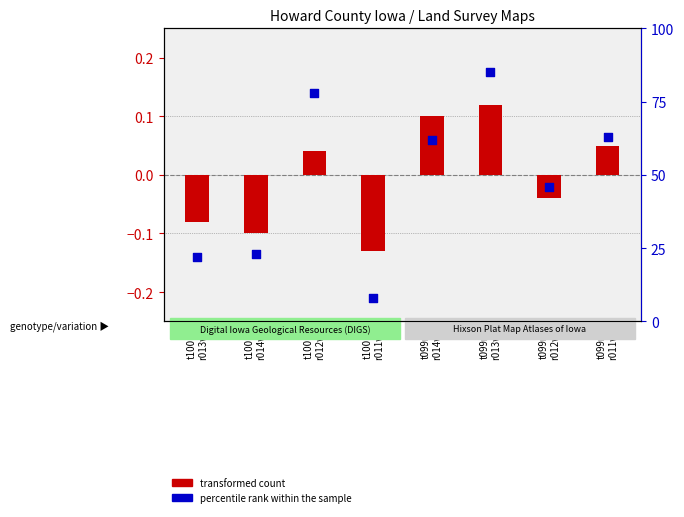

Is the value of transformed count at t099n
r013w greater than the value of percentile rank within the sample at t099n
r012w?

No